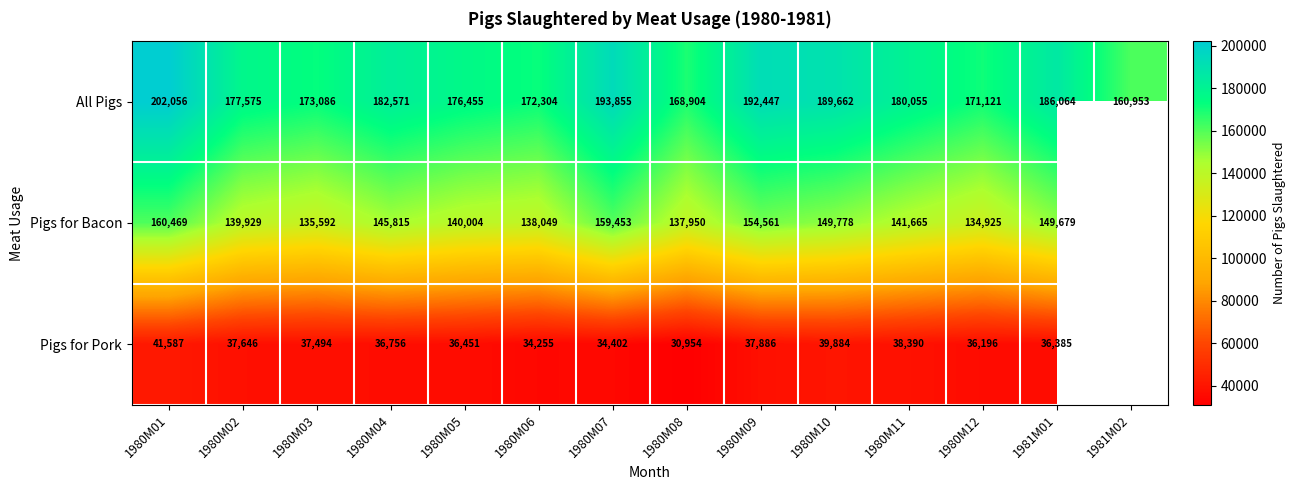

What is the total value across all series at 1980M02?

355150.0